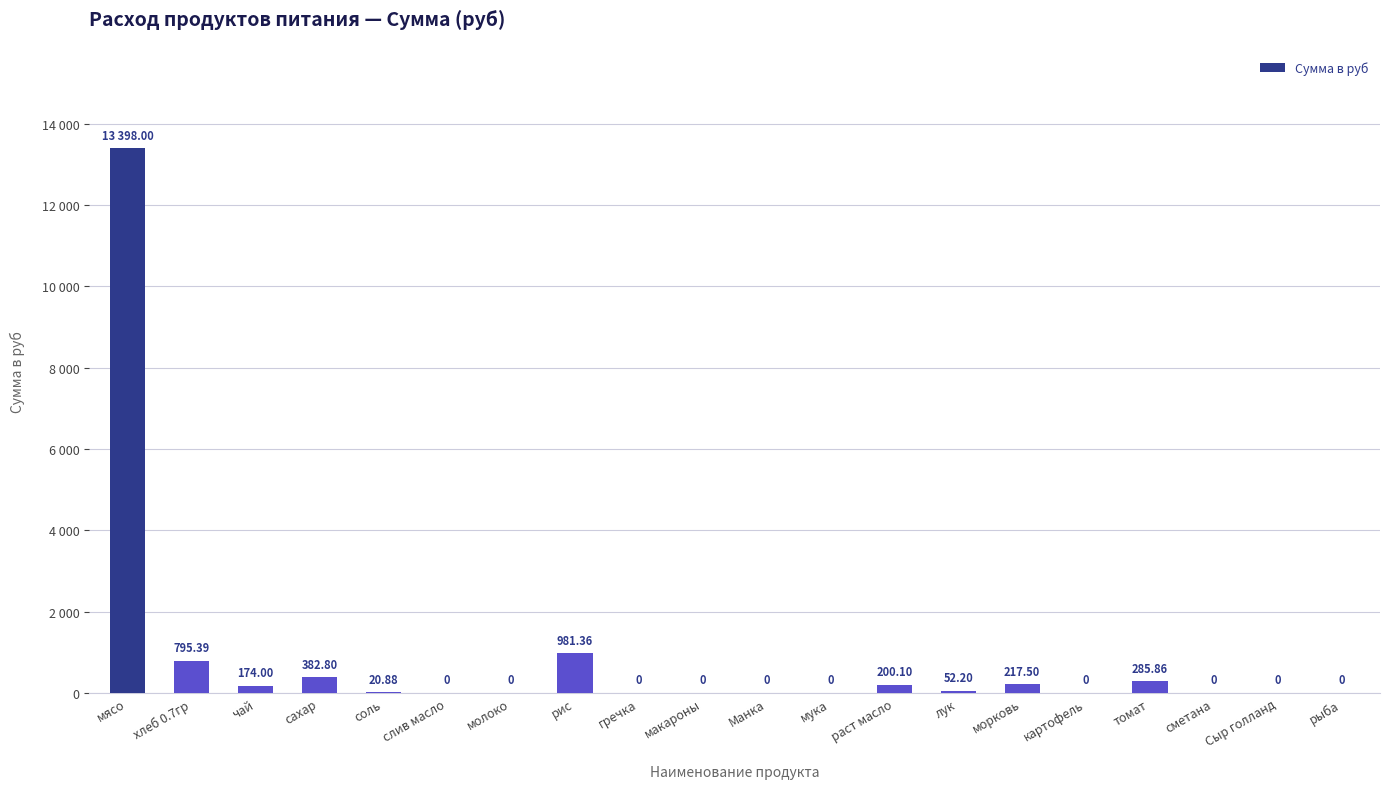

What is the maximum value shown in the chart?

13398.0